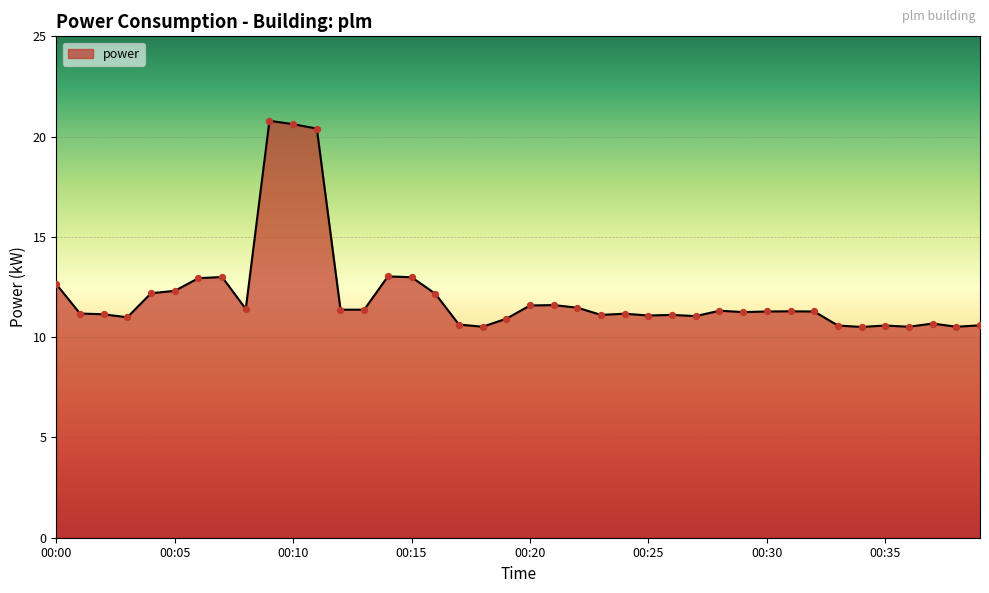

What is the greatest value displayed?

20.8